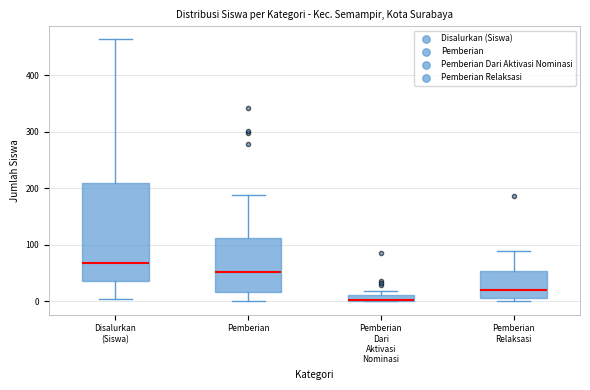

Which box is the tallest, from its lower edge to its upper edge?

Disalurkan (Siswa)